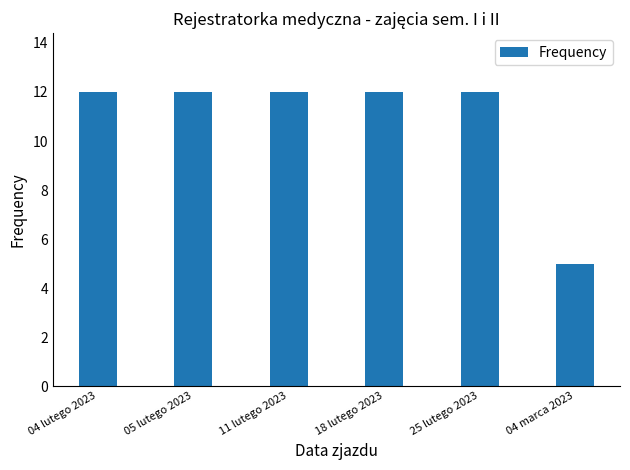

How many categories are shown in the chart?

6